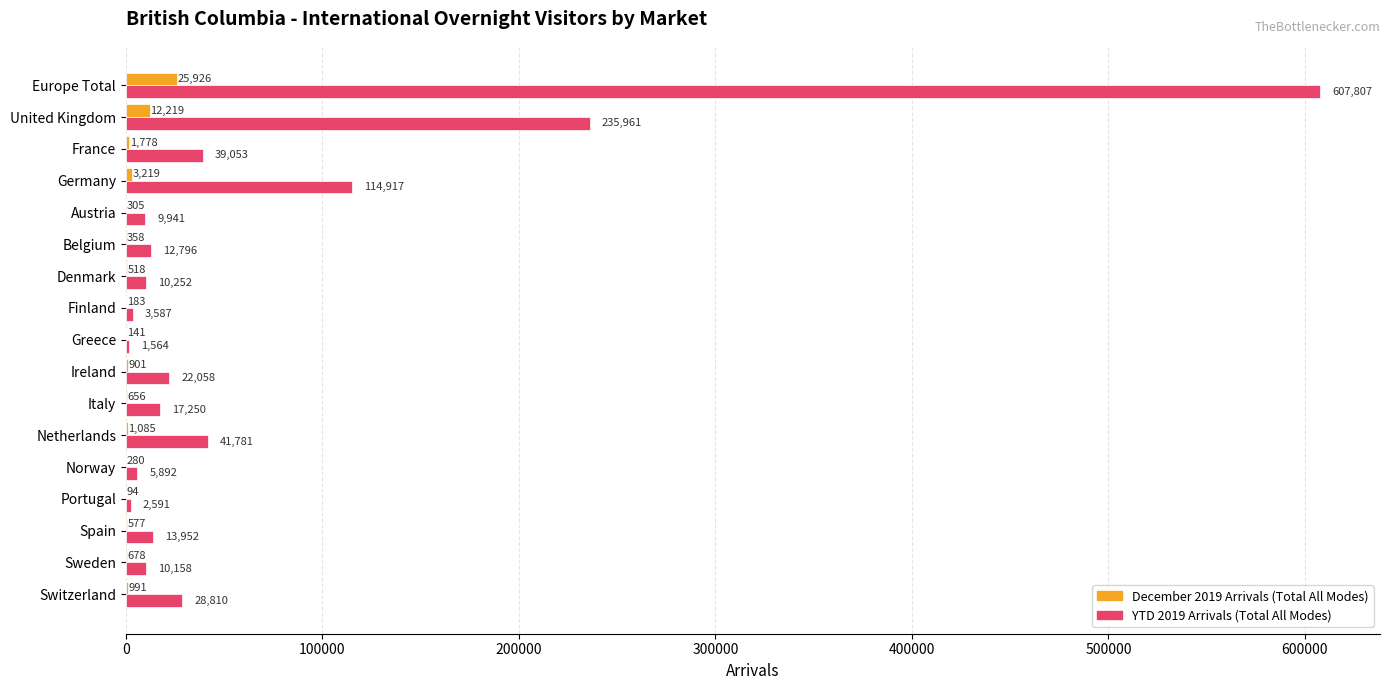

How many distinct data groups are displayed?

2